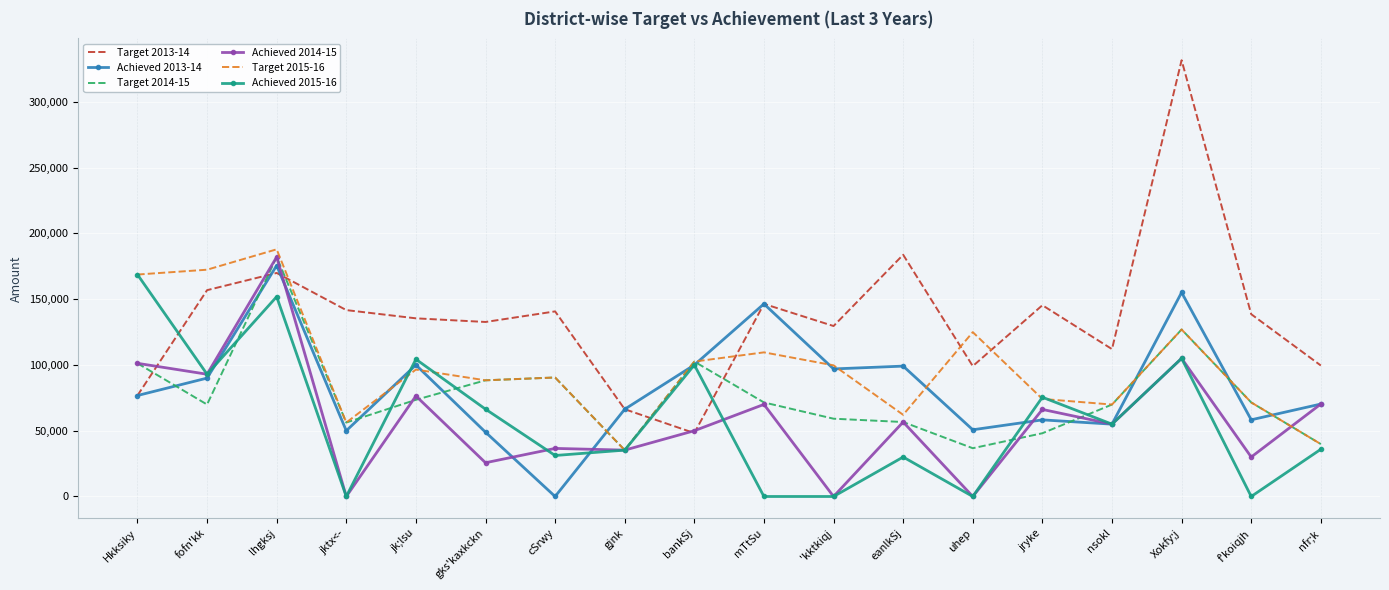

Which series has the widest spread of values?

Target 2013-14